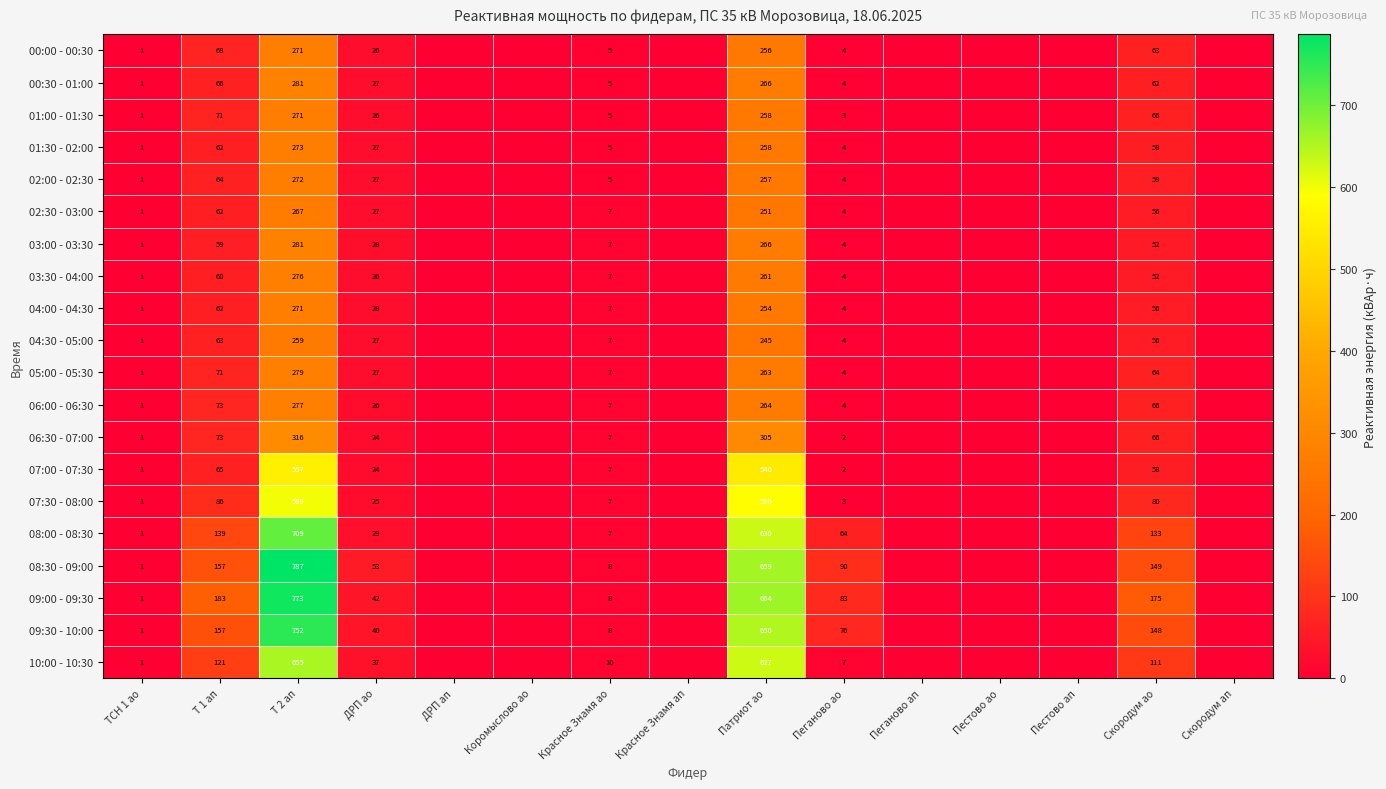

The value of 10:00 - 10:30 at Скородум ао is 111. True or false?

True